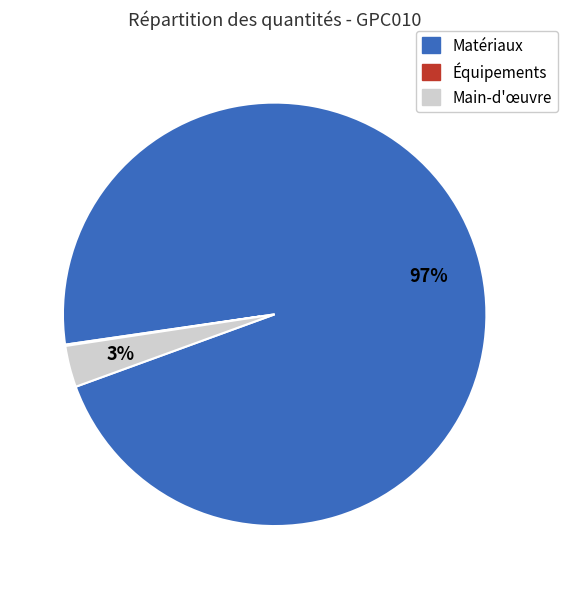

Which slice is the largest?

Matériaux